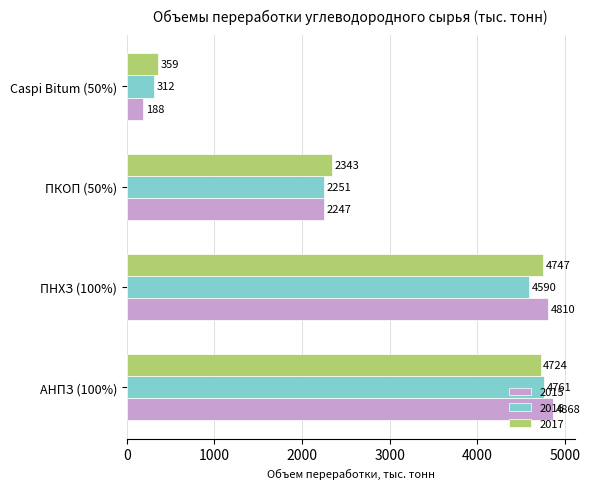

Is it true that 2015 equals 2565.7 at ПНХЗ (100%)?

False